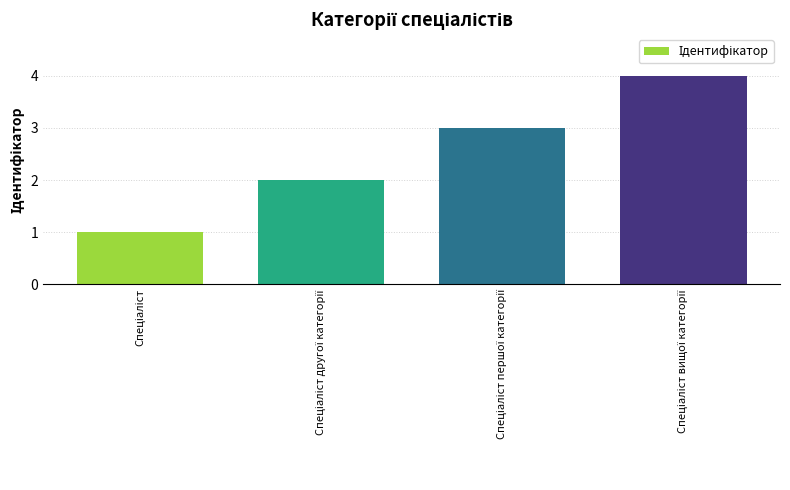

What is the maximum value shown in the chart?

4